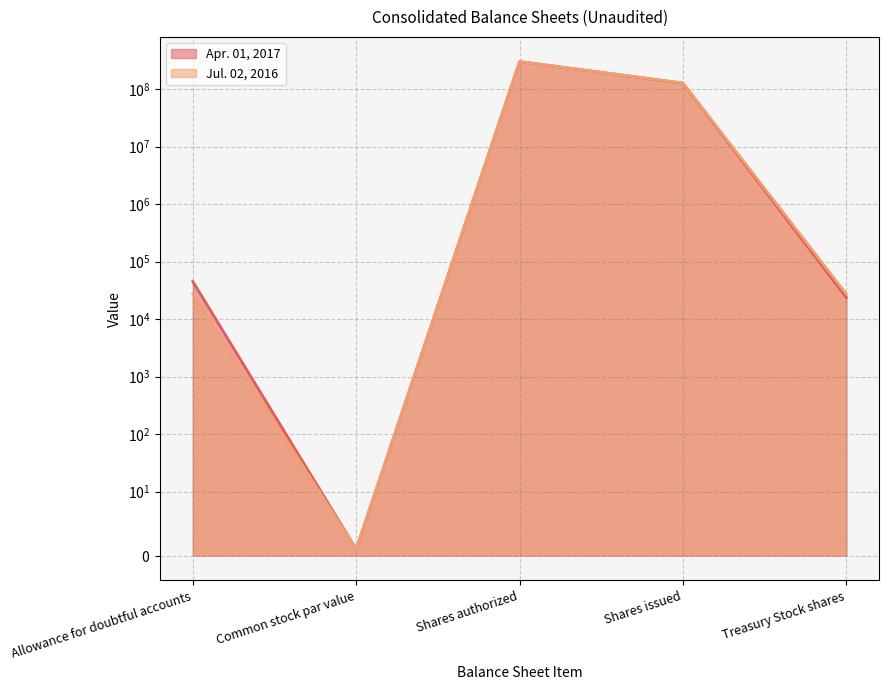

What is the value of the Jul. 02, 2016 point at the 5th from the left?

27314